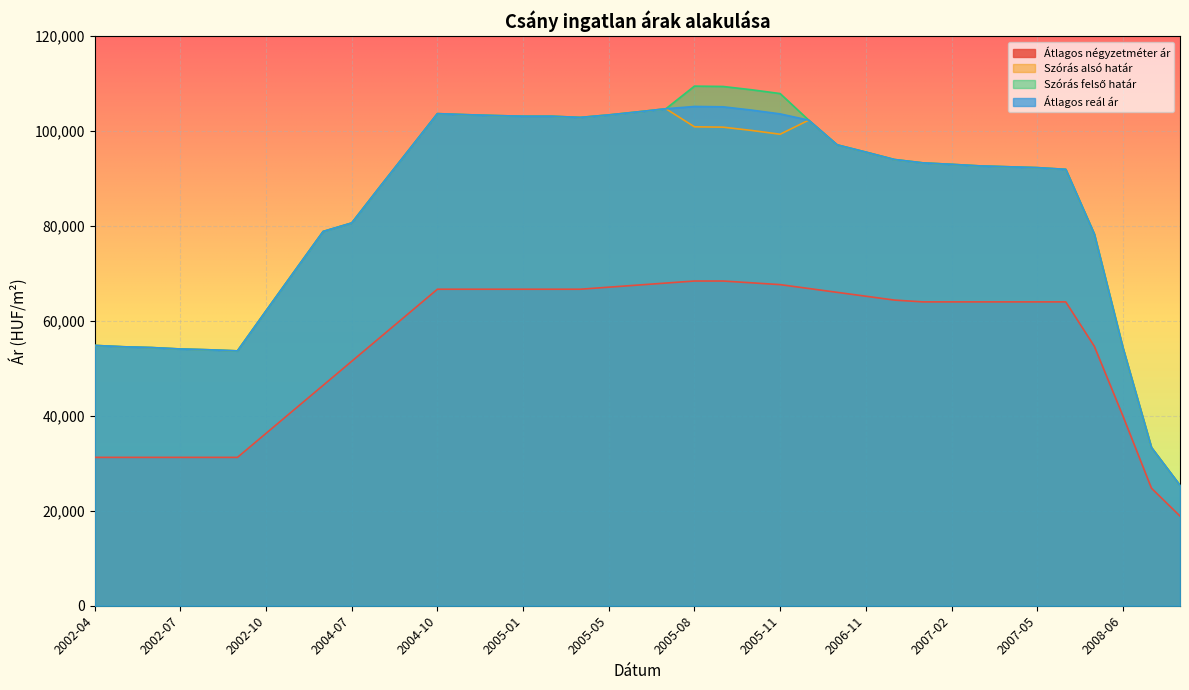

Reading right to left, what are all the values shown in this chart?

Átlagos négyzetméter ár: 2008-12=18889	2008-11=24763	2008-06=39985	2007-07=54652	2007-06=64000	2007-05=64000	2007-04=64000	2007-03=64000	2007-02=64000	2007-01=64000	2006-12=64381	2006-11=65194	2006-10=66008	2005-12=66822	2005-11=67636	2005-10=68017	2005-09=68397	2005-08=68397	2005-07=67965	2005-06=67532	2005-05=67099	2005-04=66666	2005-02=66666	2005-01=66666	2004-12=66666	2004-11=66666	2004-10=66666	2004-09=61607	2004-08=56547	2004-07=51488	2002-12=46428	2002-11=41369	2002-10=36309	2002-09=31250	2002-08=31250	2002-07=31250	2002-06=31250	2002-05=31250	2002-04=31250
Szórás alsó határ: 2008-12=25359	2008-11=33326	2008-06=54374	2007-07=78289	2007-06=91918	2007-05=92278	2007-04=92458	2007-03=92640	2007-02=92974	2007-01=93281	2006-12=93991	2006-11=95556	2006-10=97071	2005-12=102279	2005-11=99311	2005-10=100112	2005-09=100804	2005-08=100877	2005-07=104680	2005-06=104013	2005-05=103382	2005-04=102858	2005-02=103110	2005-01=103110	2004-12=103254	2004-11=103435	2004-10=103653	2004-09=95990	2004-08=88355	2004-07=80621	2002-12=78835	2002-11=70488	2002-10=62106	2002-09=53681	2002-08=53911	2002-07=54079	2002-06=54377	2002-05=54549	2002-04=54830
Szórás felső határ: 2008-12=25359	2008-11=33326	2008-06=54374	2007-07=78289	2007-06=91918	2007-05=92278	2007-04=92458	2007-03=92640	2007-02=92974	2007-01=93281	2006-12=93991	2006-11=95556	2006-10=97071	2005-12=102279	2005-11=107881	2005-10=108682	2005-09=109374	2005-08=109447	2005-07=104680	2005-06=104013	2005-05=103382	2005-04=102858	2005-02=103110	2005-01=103110	2004-12=103254	2004-11=103435	2004-10=103653	2004-09=95990	2004-08=88355	2004-07=80621	2002-12=78835	2002-11=70488	2002-10=62106	2002-09=53681	2002-08=53911	2002-07=54079	2002-06=54377	2002-05=54549	2002-04=54830
Átlagos reál ár: 2008-12=25359	2008-11=33326	2008-06=54374	2007-07=78289	2007-06=91918	2007-05=92278	2007-04=92458	2007-03=92640	2007-02=92974	2007-01=93281	2006-12=93991	2006-11=95556	2006-10=97071	2005-12=102279	2005-11=103596	2005-10=104397	2005-09=105089	2005-08=105162	2005-07=104680	2005-06=104013	2005-05=103382	2005-04=102858	2005-02=103110	2005-01=103110	2004-12=103254	2004-11=103435	2004-10=103653	2004-09=95990	2004-08=88355	2004-07=80621	2002-12=78835	2002-11=70488	2002-10=62106	2002-09=53681	2002-08=53911	2002-07=54079	2002-06=54377	2002-05=54549	2002-04=54830